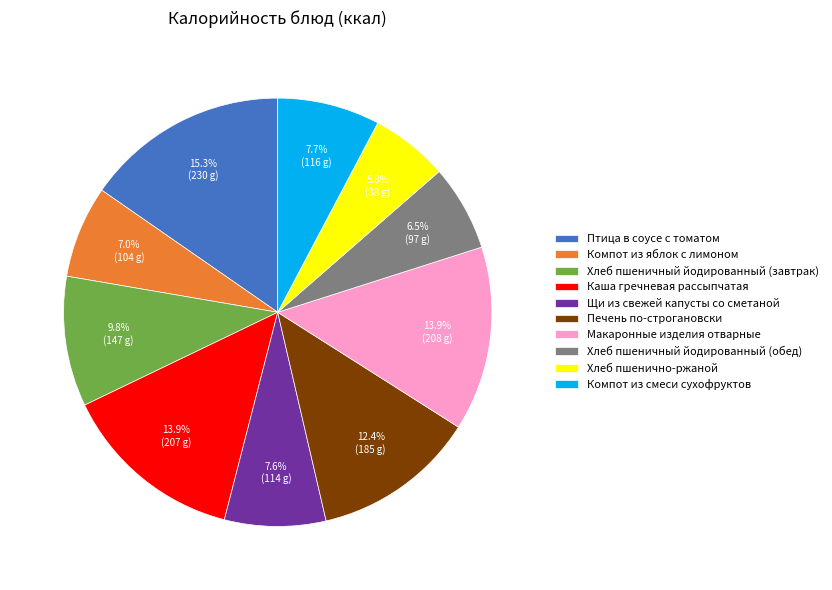

True or false: Хлеб пшенично-ржаной accounts for 6% of the total.

True